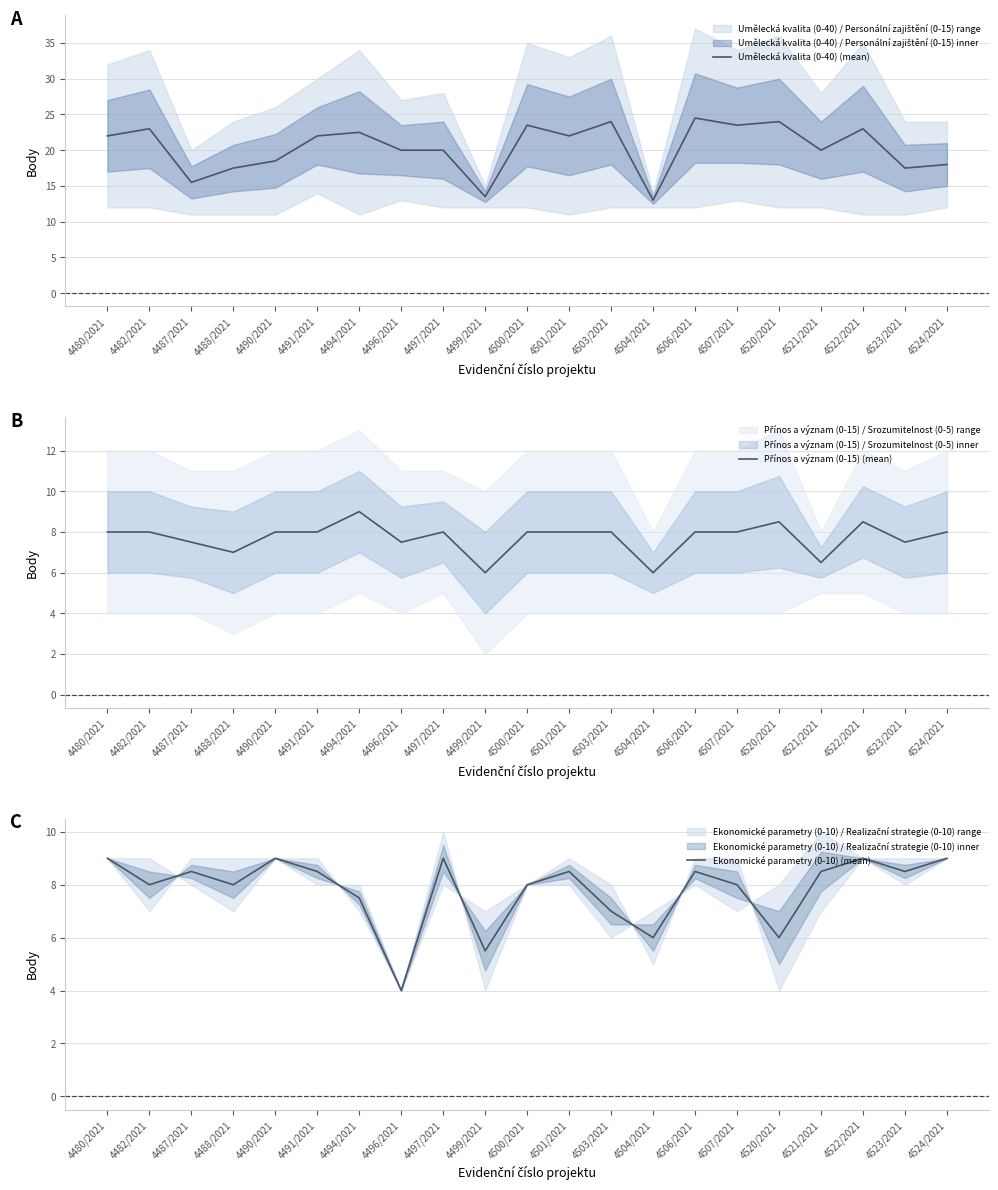

How many distinct data groups are displayed?

3